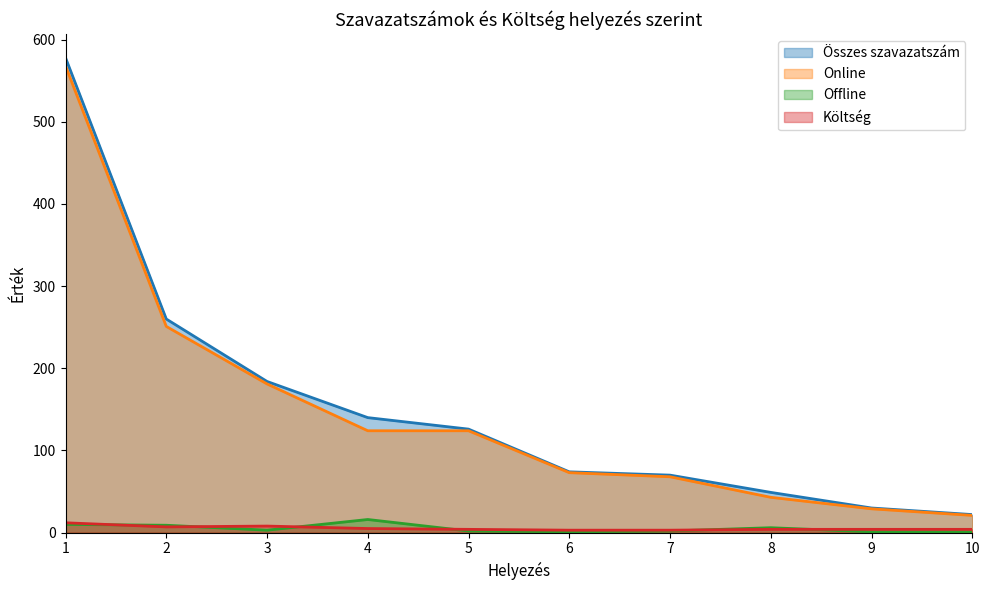

What is the total value across all series at 9?

64